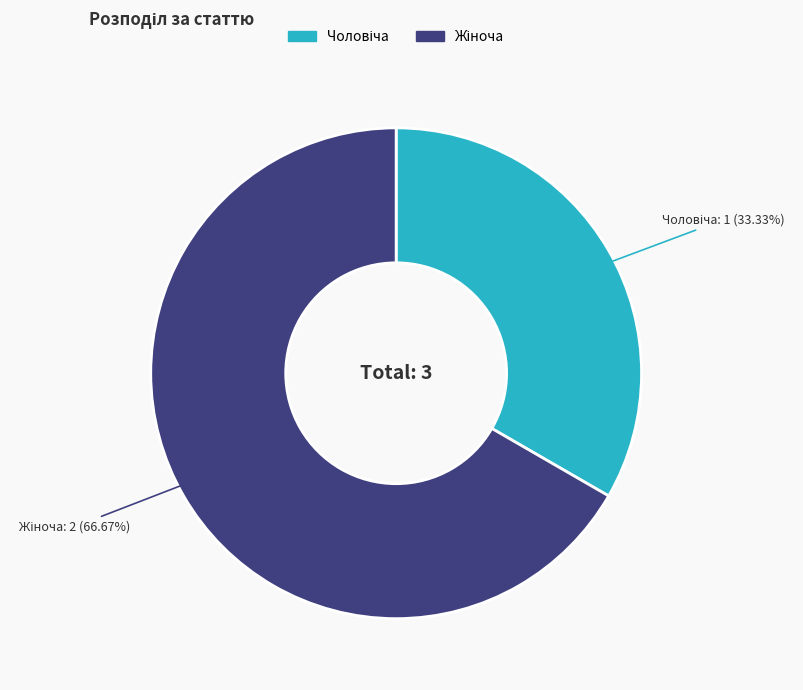

How many segments does this pie chart have?

2